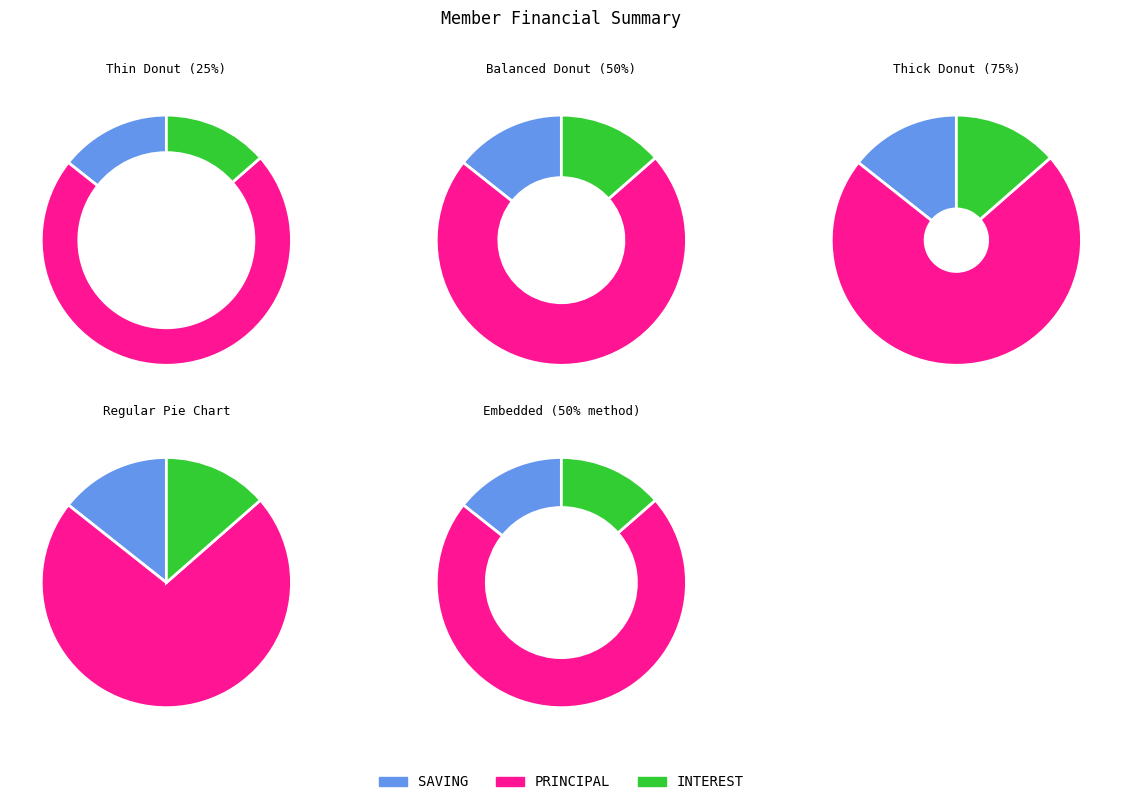

Does NASIRUMBI MATILDA account for over 50% of the chart?

No